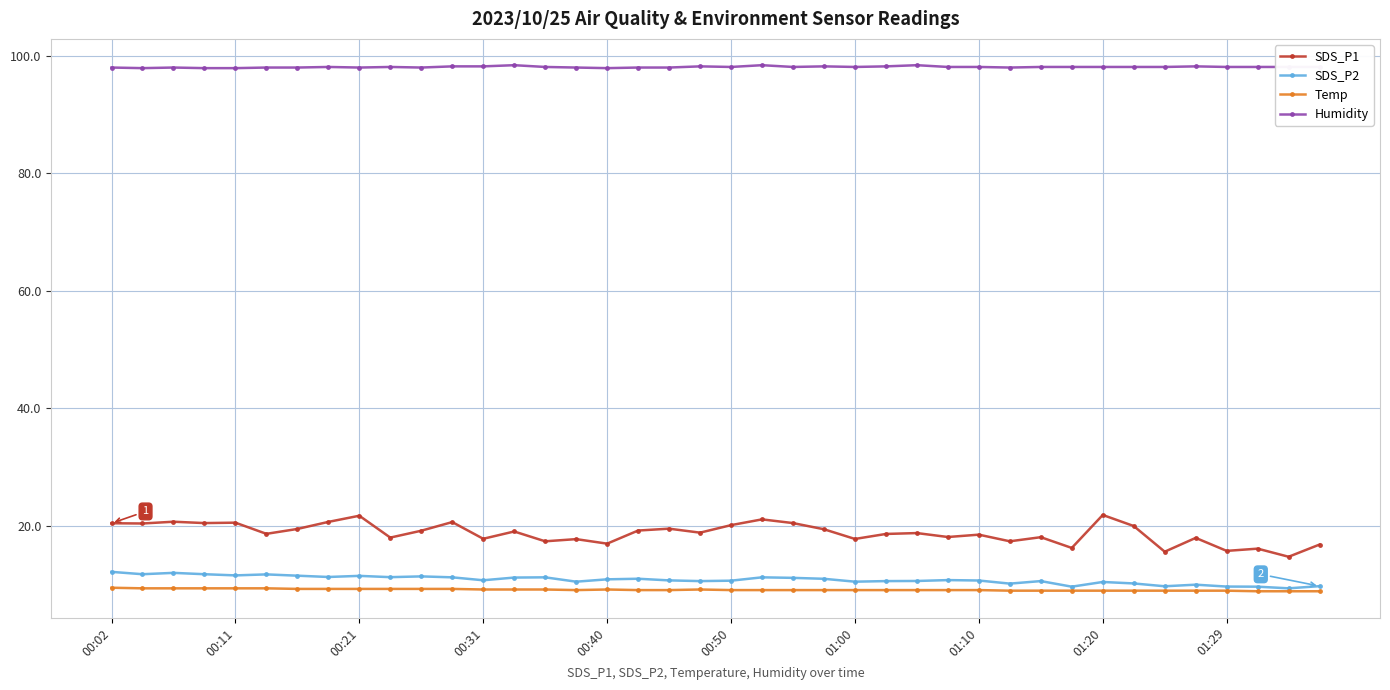

Which series has the largest total across all categories?

Humidity